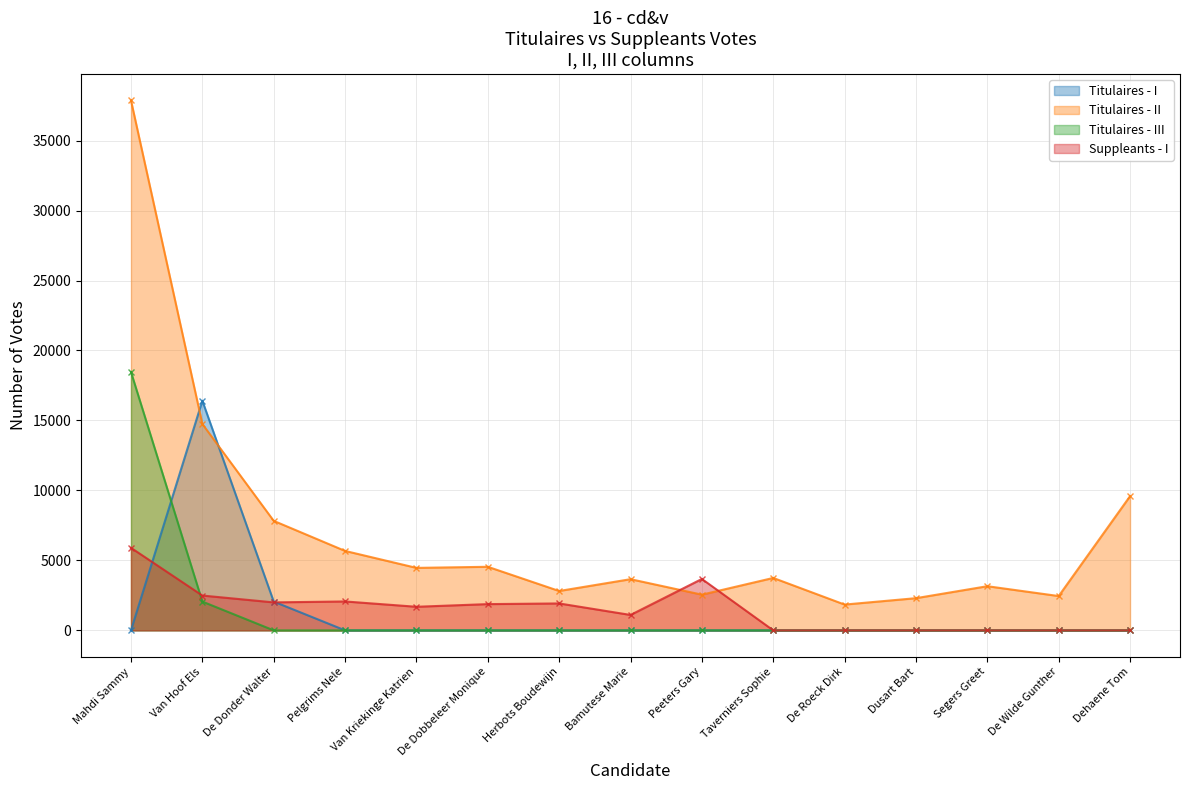

True or false: Titulaires - I has a value of -7150 at Segers Greet.

False